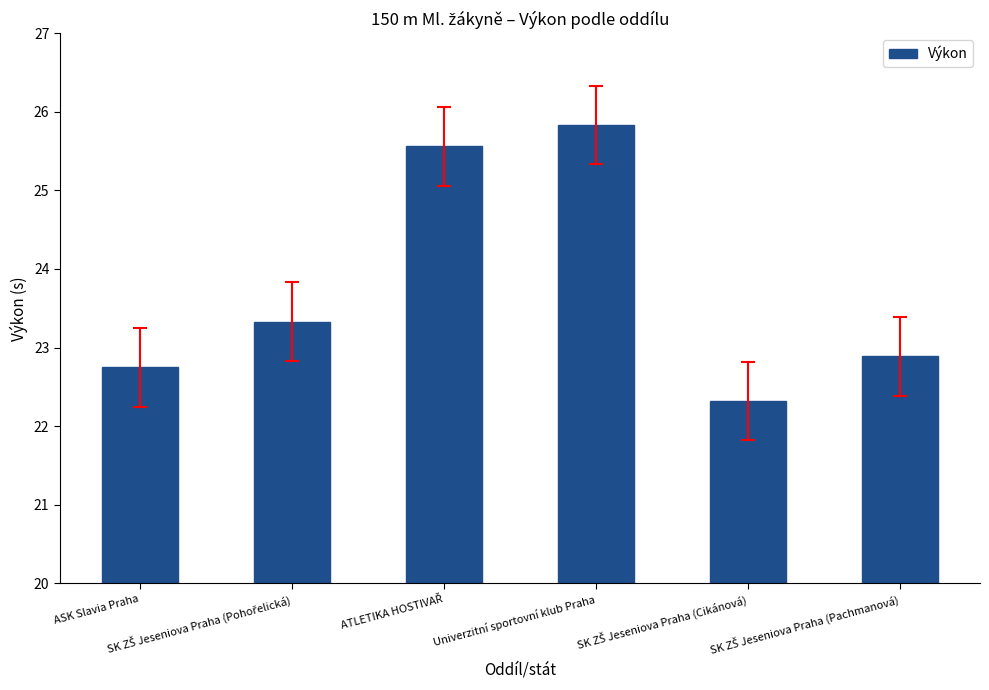

How many values exceed 23?

3